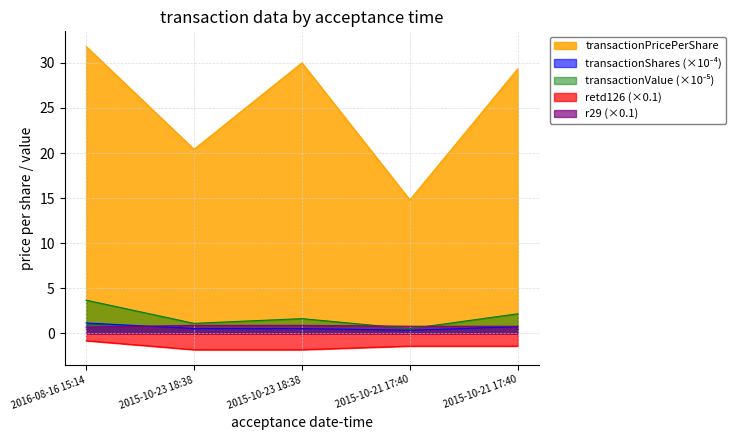

Which series has the largest total across all categories?

transactionPricePerShare